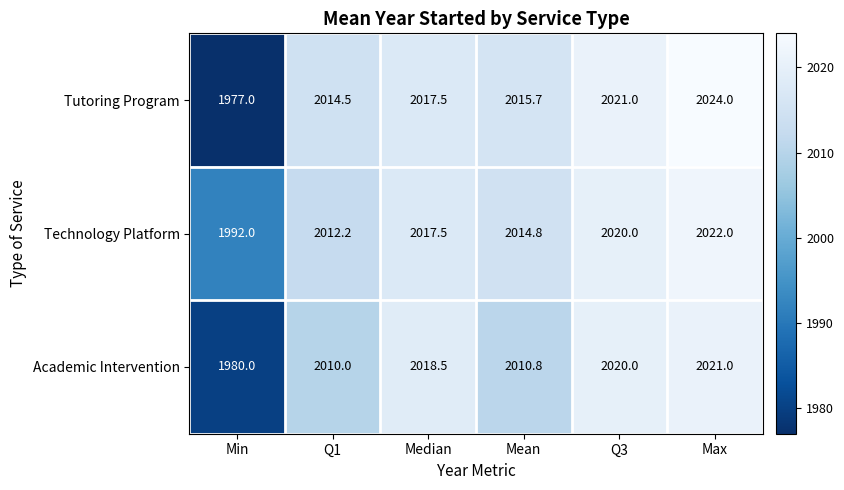

What is the minimum value shown in the chart?

1977.0